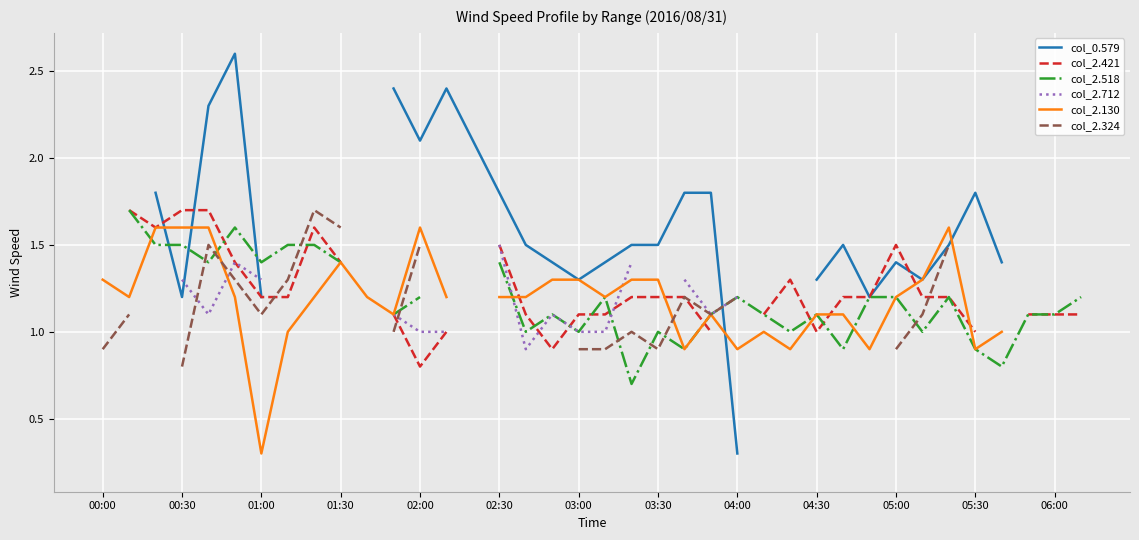

What are all the series names shown in the legend?

col_0.579, col_2.421, col_2.518, col_2.712, col_2.130, col_2.324